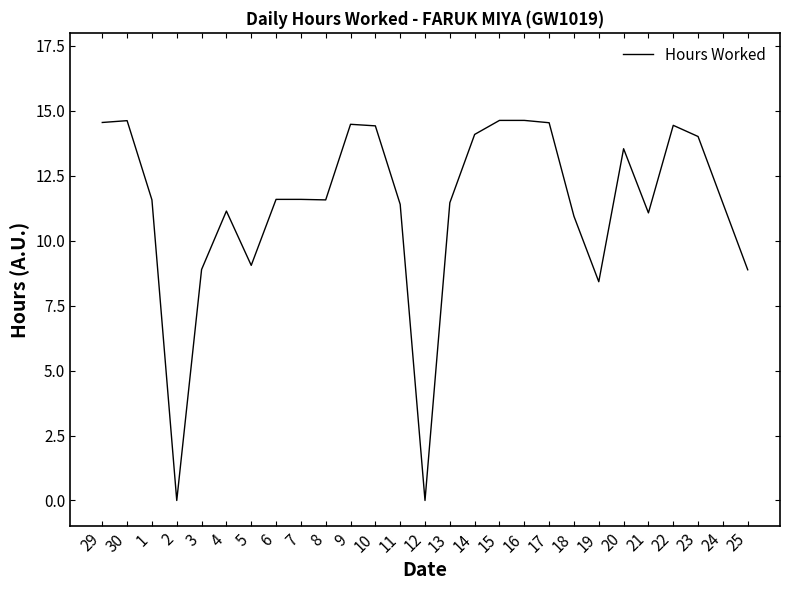

Does the chart have visible grid lines?

No